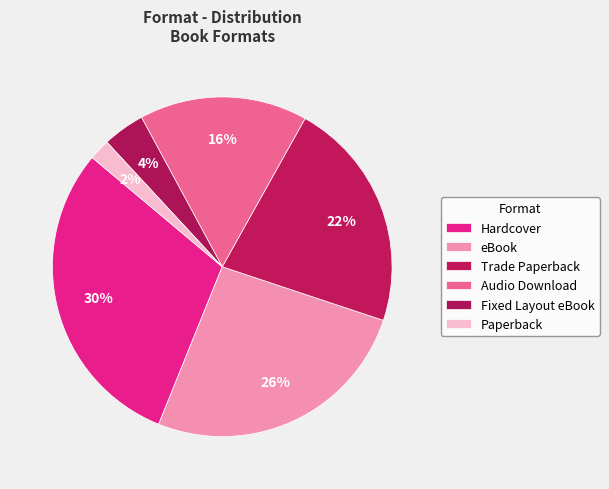

Count the number of slices in the pie.

6